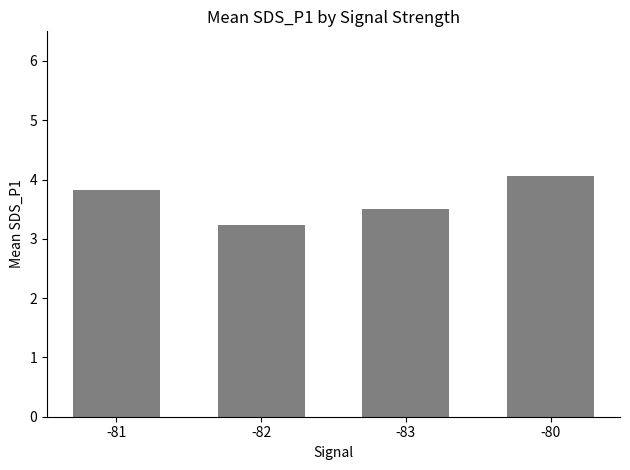

What is the change in value from -81 to -82?

-0.6